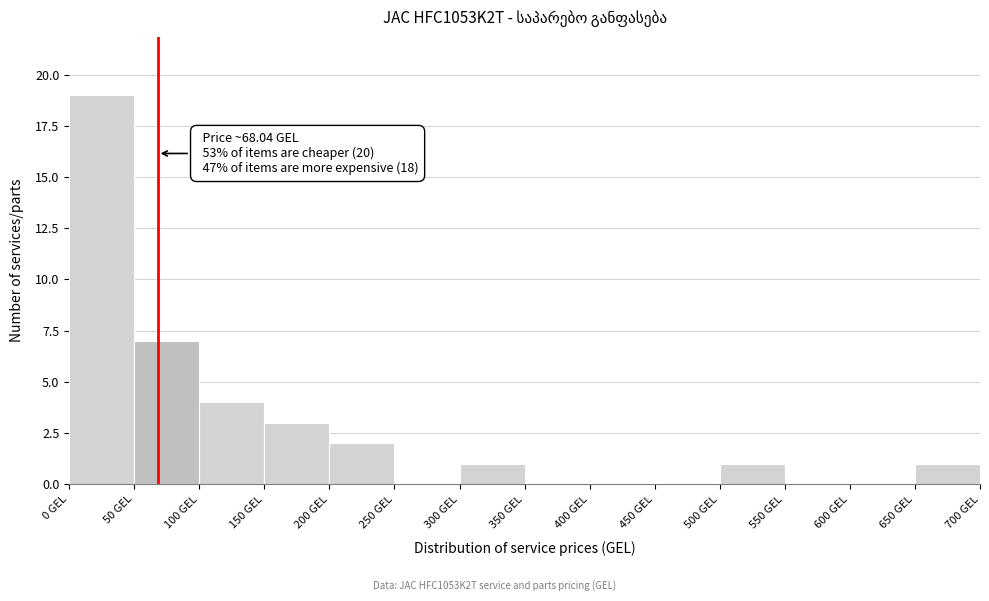

Over which range of the x-axis is the bar tallest?

0 to 50